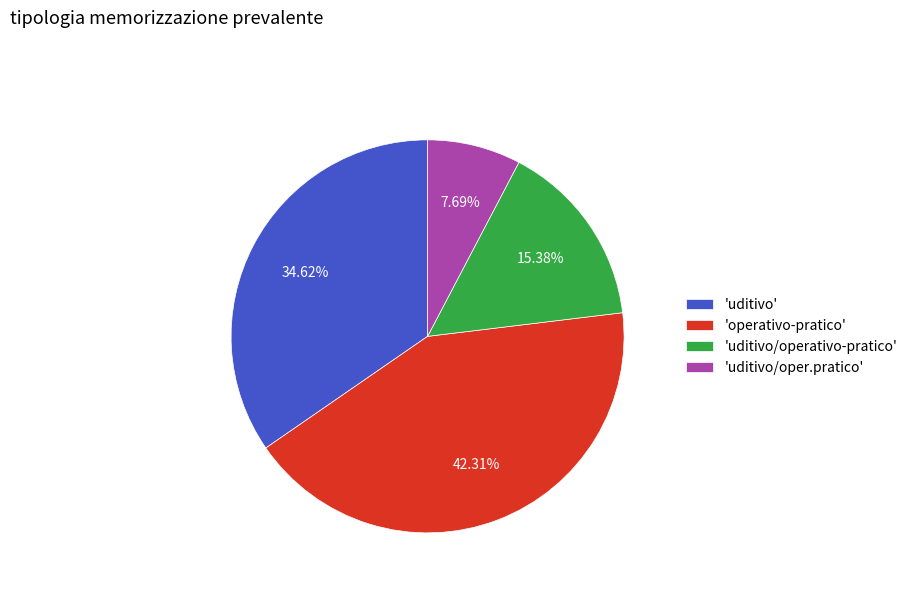

Approximately how many times larger is the value at 'operativo-pratico' compared to 'uditivo/oper.pratico'?

5.5